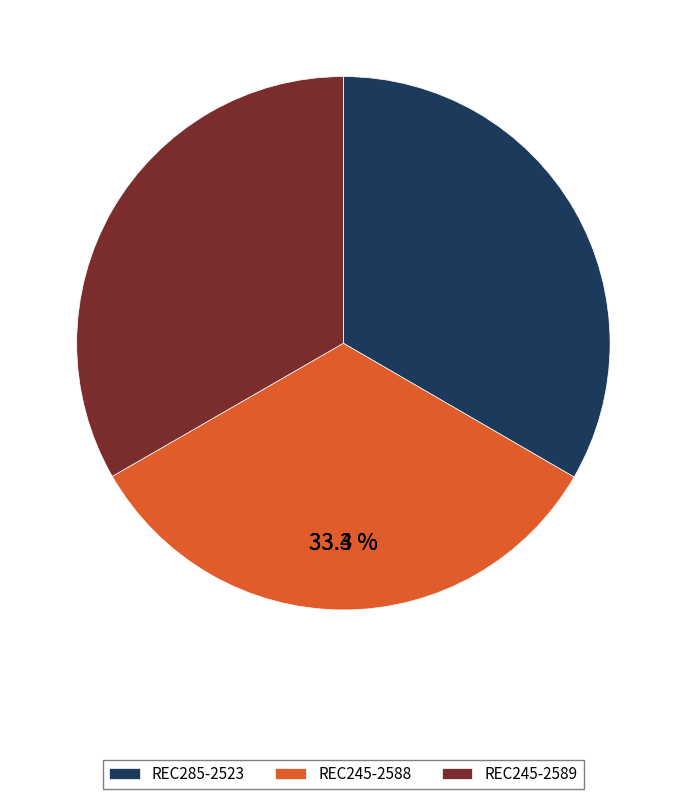

How many slices are in this pie chart?

3